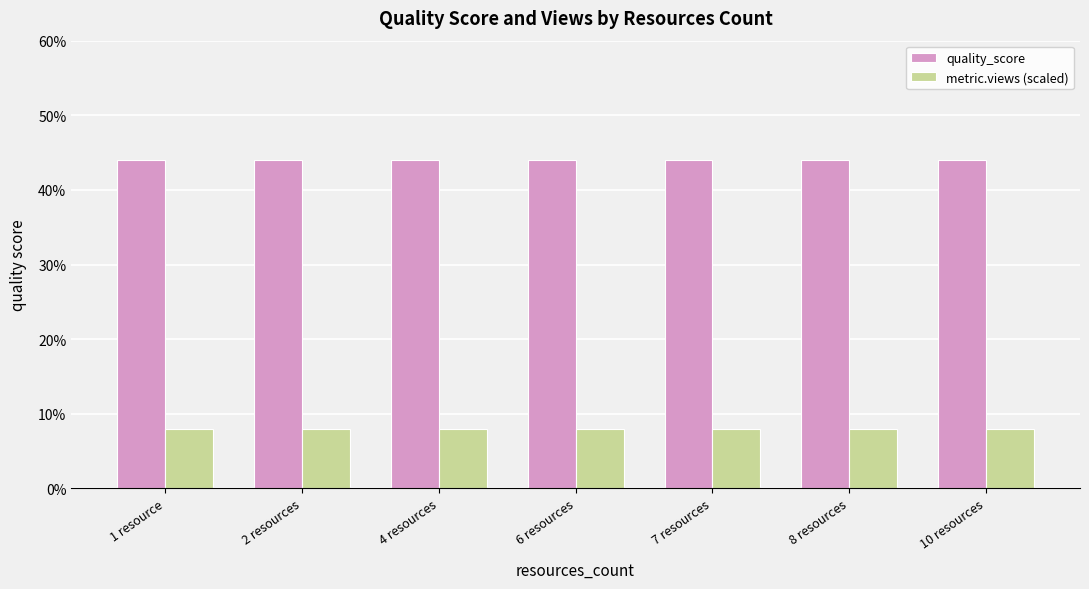

Are the bars grouped side by side (vs. stacked)?

Yes